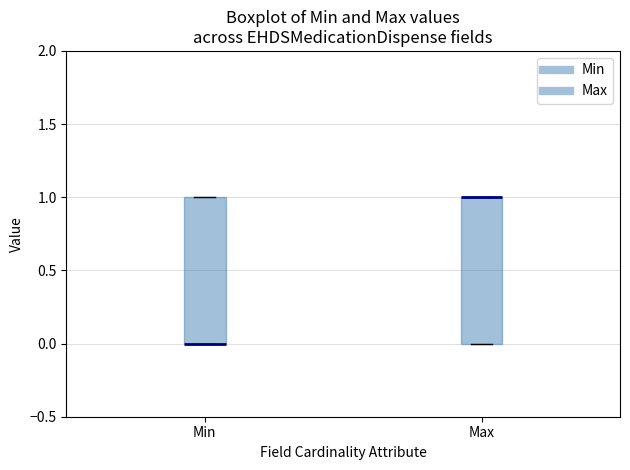

Where is the upper edge of the box for Max on the y-axis? The values are not printed on the chart, so give them approximately, as read against the axis.

1